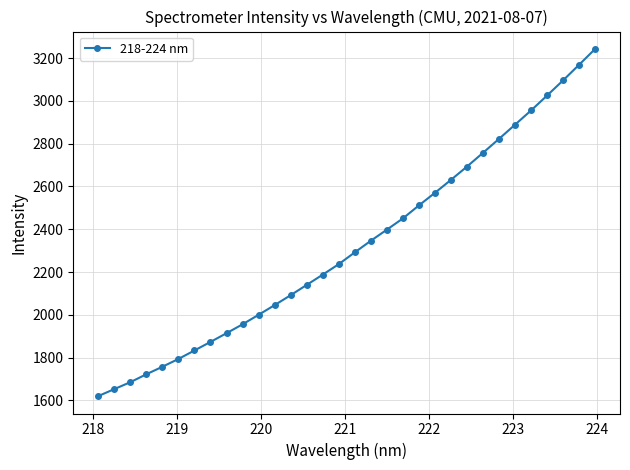

What is the minimum value shown in the chart?

1619.8